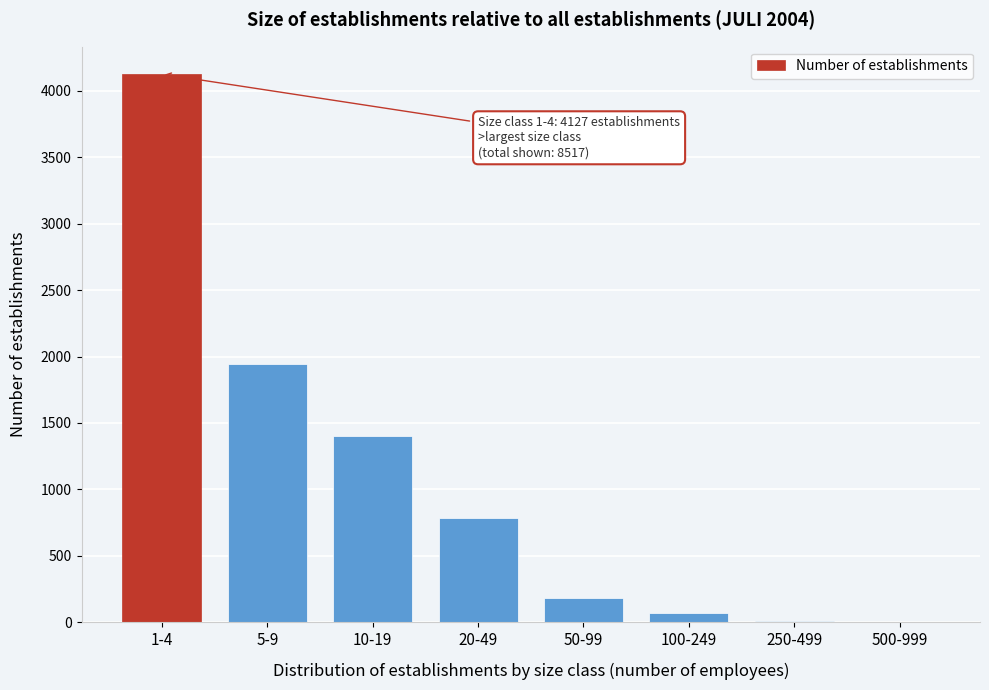

What is the sum of all values?

8517